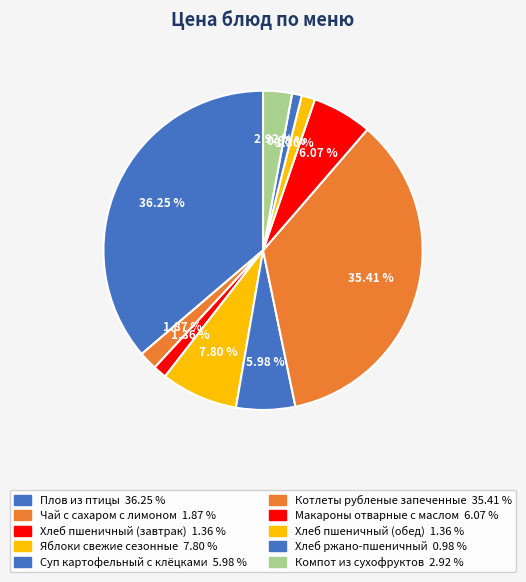

To the nearest percent, what is the average slice percentage?

10%